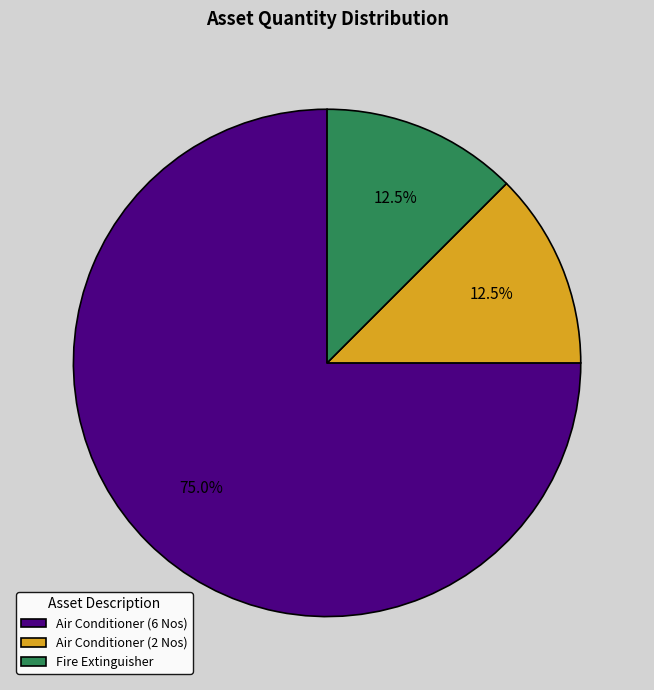

What is the ratio of the value at Fire Extinguisher to the value at Air Conditioner (2 Nos)?

1.0